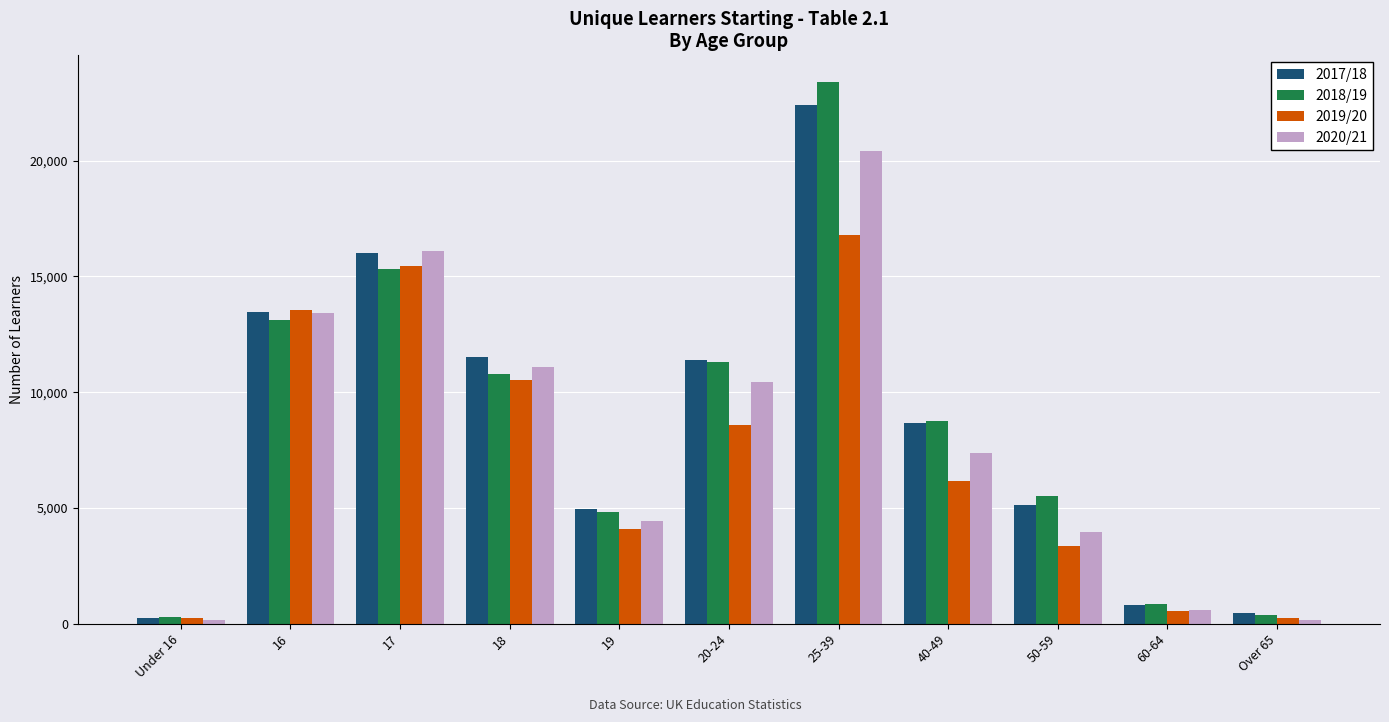

What is the highest value of the 2020/21 series?

20420